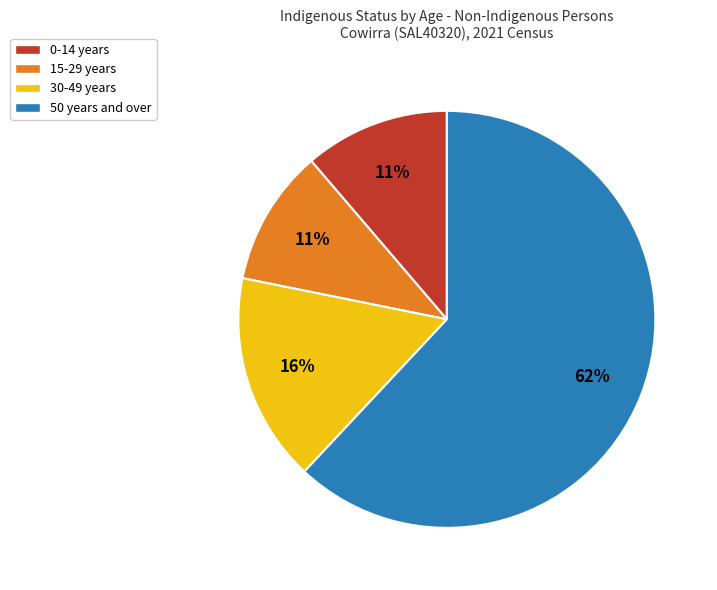

Between 50 years and over and 15-29 years, which is larger?

50 years and over